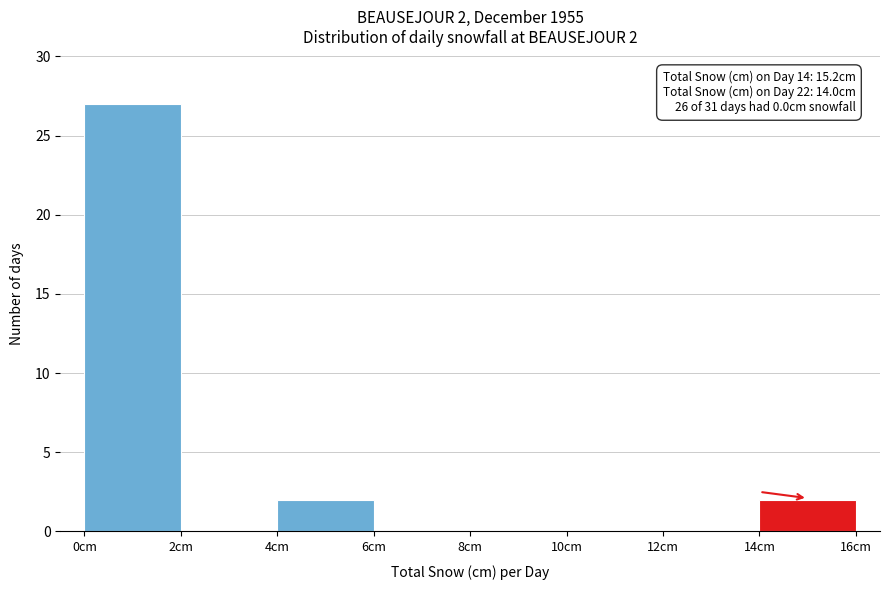

Which range on the x-axis has the tallest bar?

0 to 2